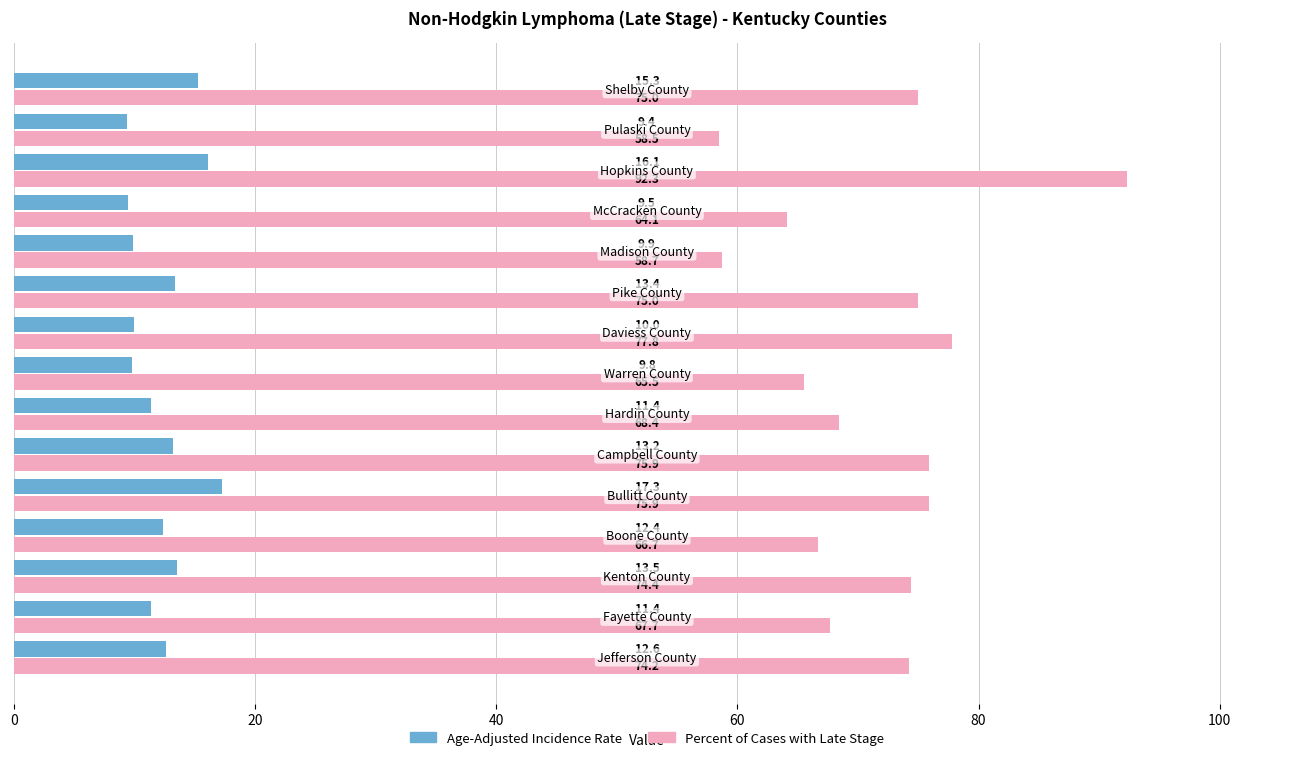

What is the smallest value displayed?

9.4